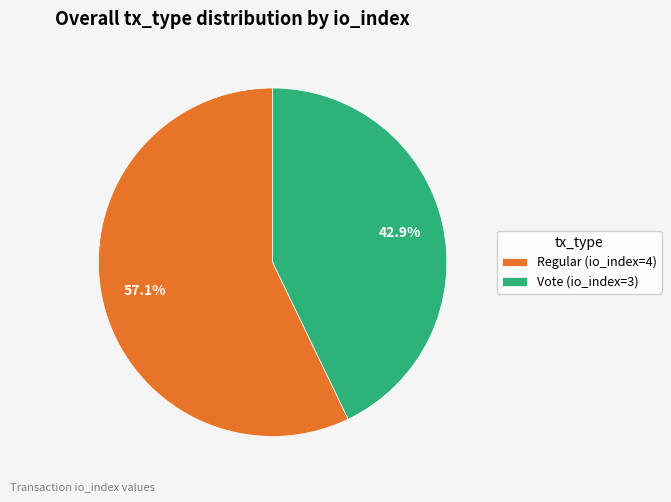

Count the number of slices in the pie.

2